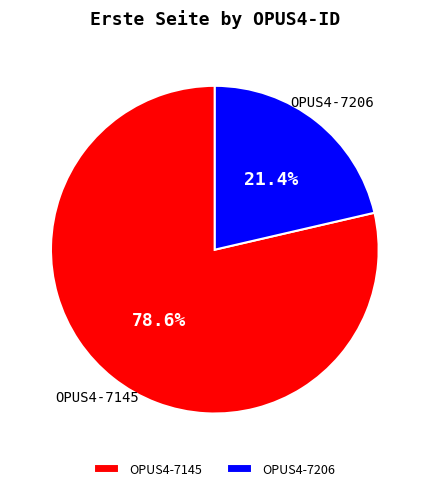

Rank the categories by value from highest to lowest.

OPUS4-7145, OPUS4-7206